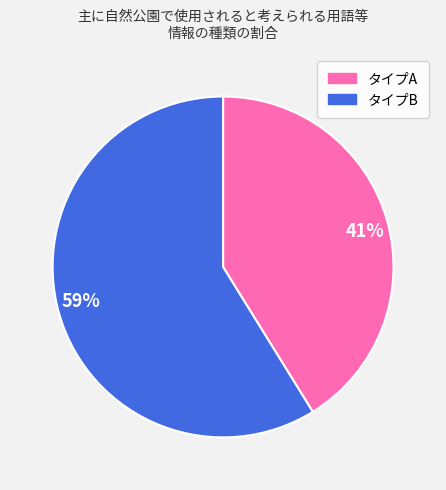

Is it true that 41% is 36% of the pie?

False